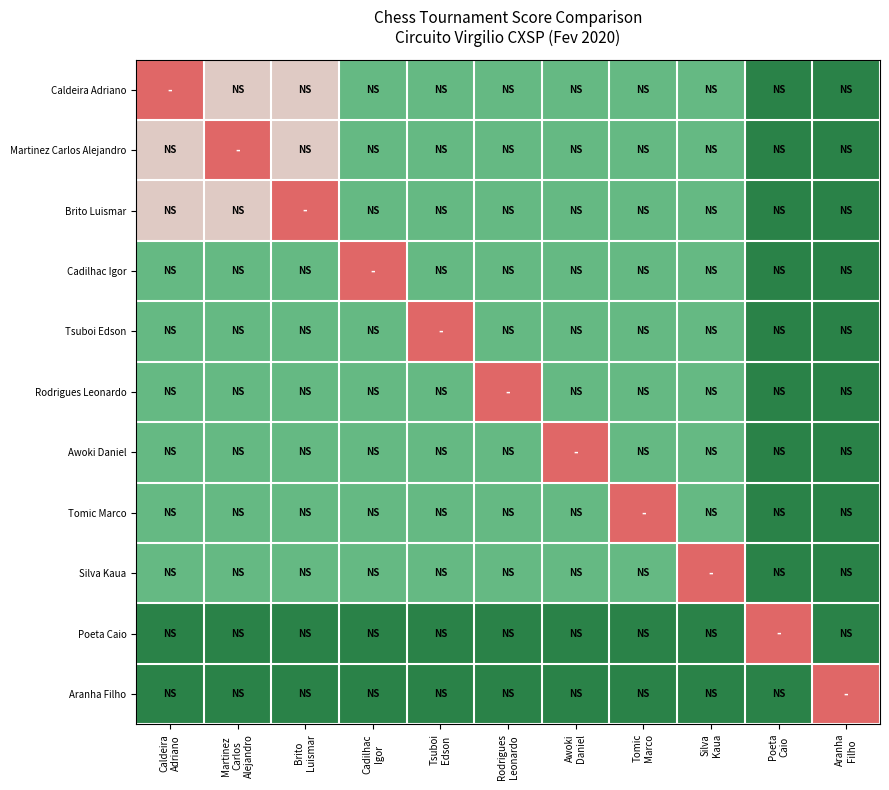

What is the difference between the highest and lowest values at Rodrigues
Leonardo?

1.5